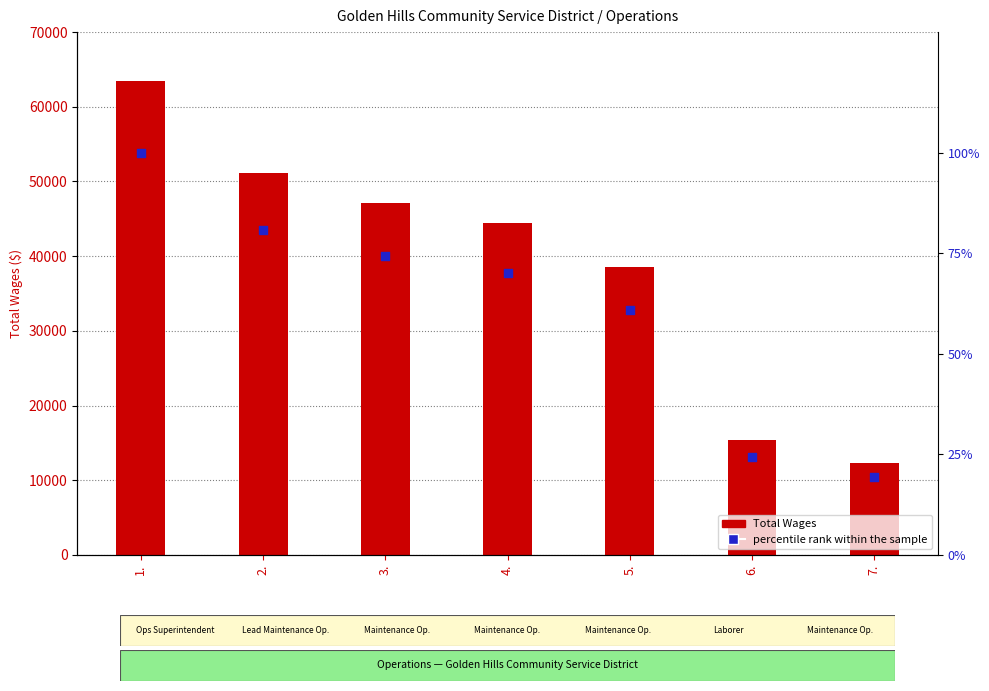

At which category is the sum across all series the highest?

1.